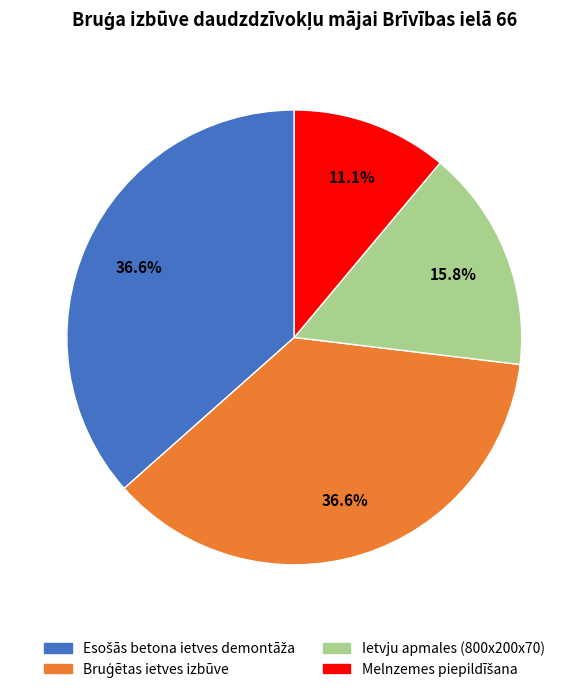

Does Ietvju apmales (800x200x70) account for over 50% of the chart?

No